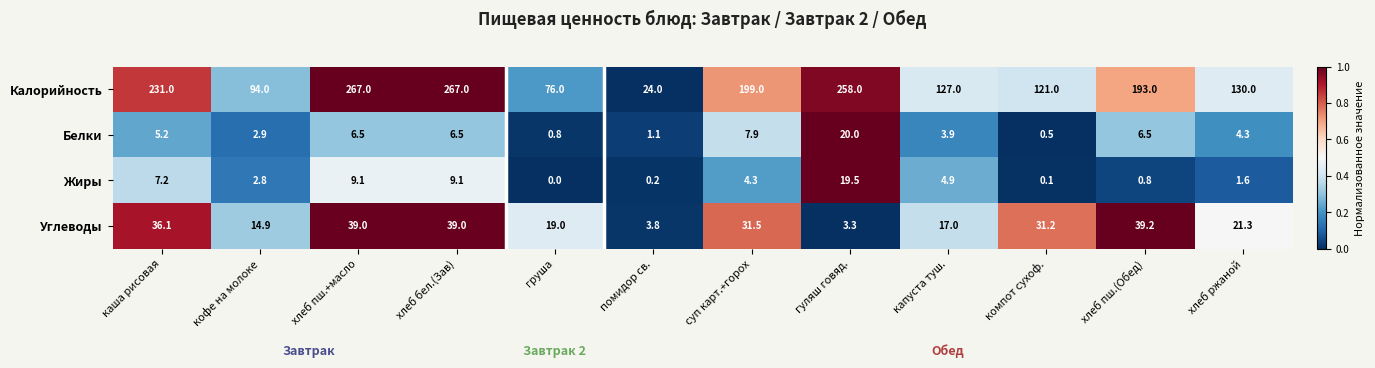

What is the maximum value for Белки?

20.0